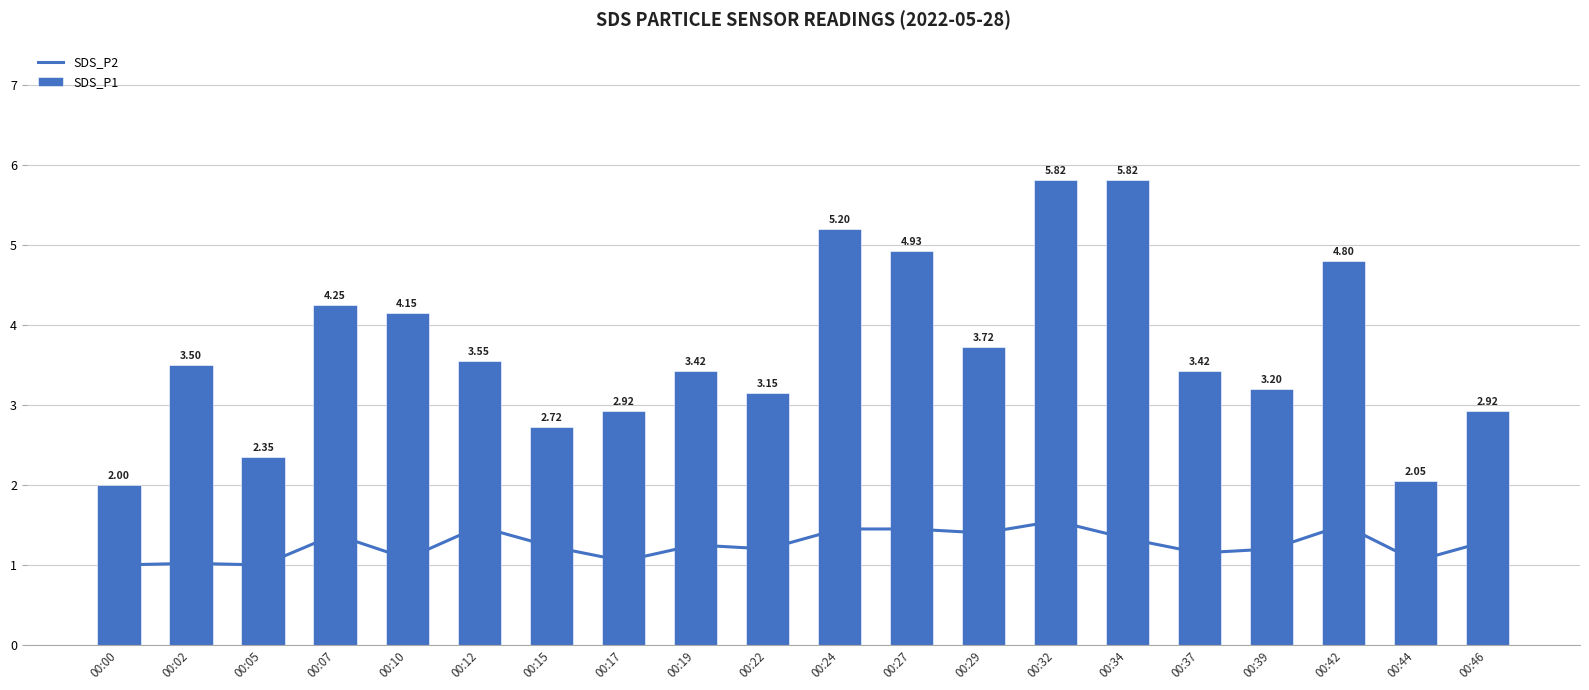

What is the sum of all SDS_P1 values?

73.9